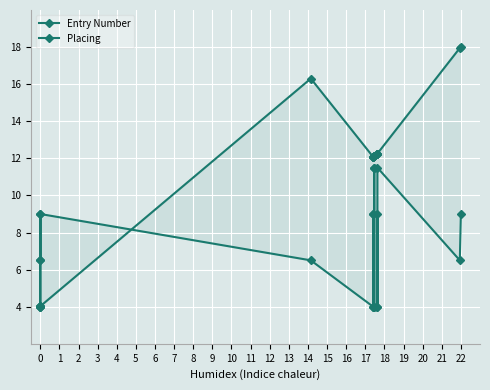

In Placing, how many points are higher than both neighbors (excluding endpoints)?

4